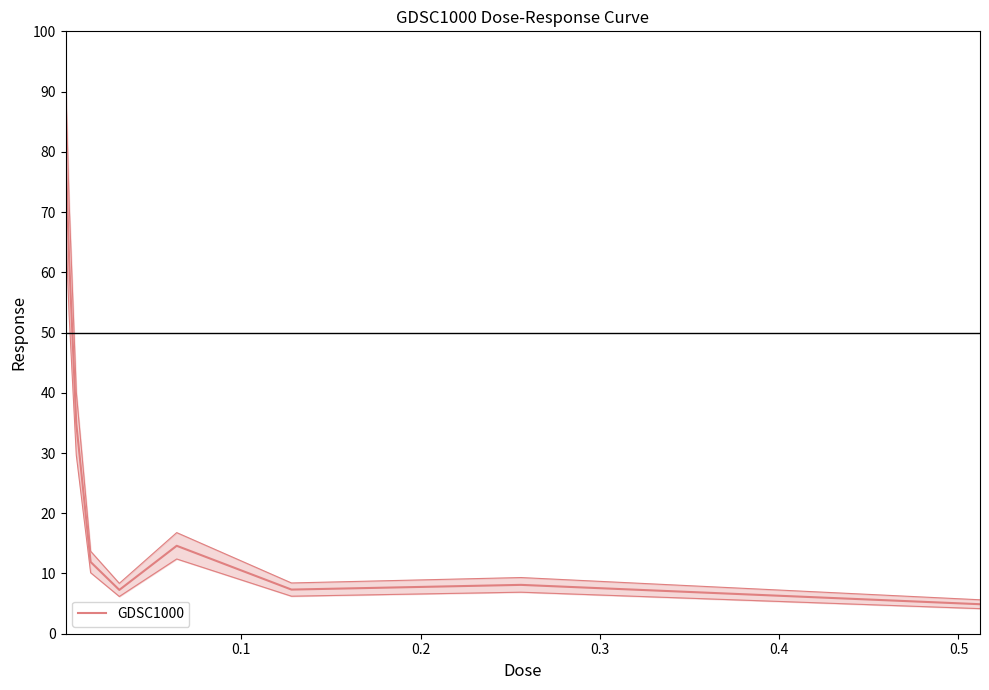

Reading right to left, list all the values displayed in this chart.

4.9	8.1	7.3	14.6	7.3	11.9	34.9	62.2	80.4